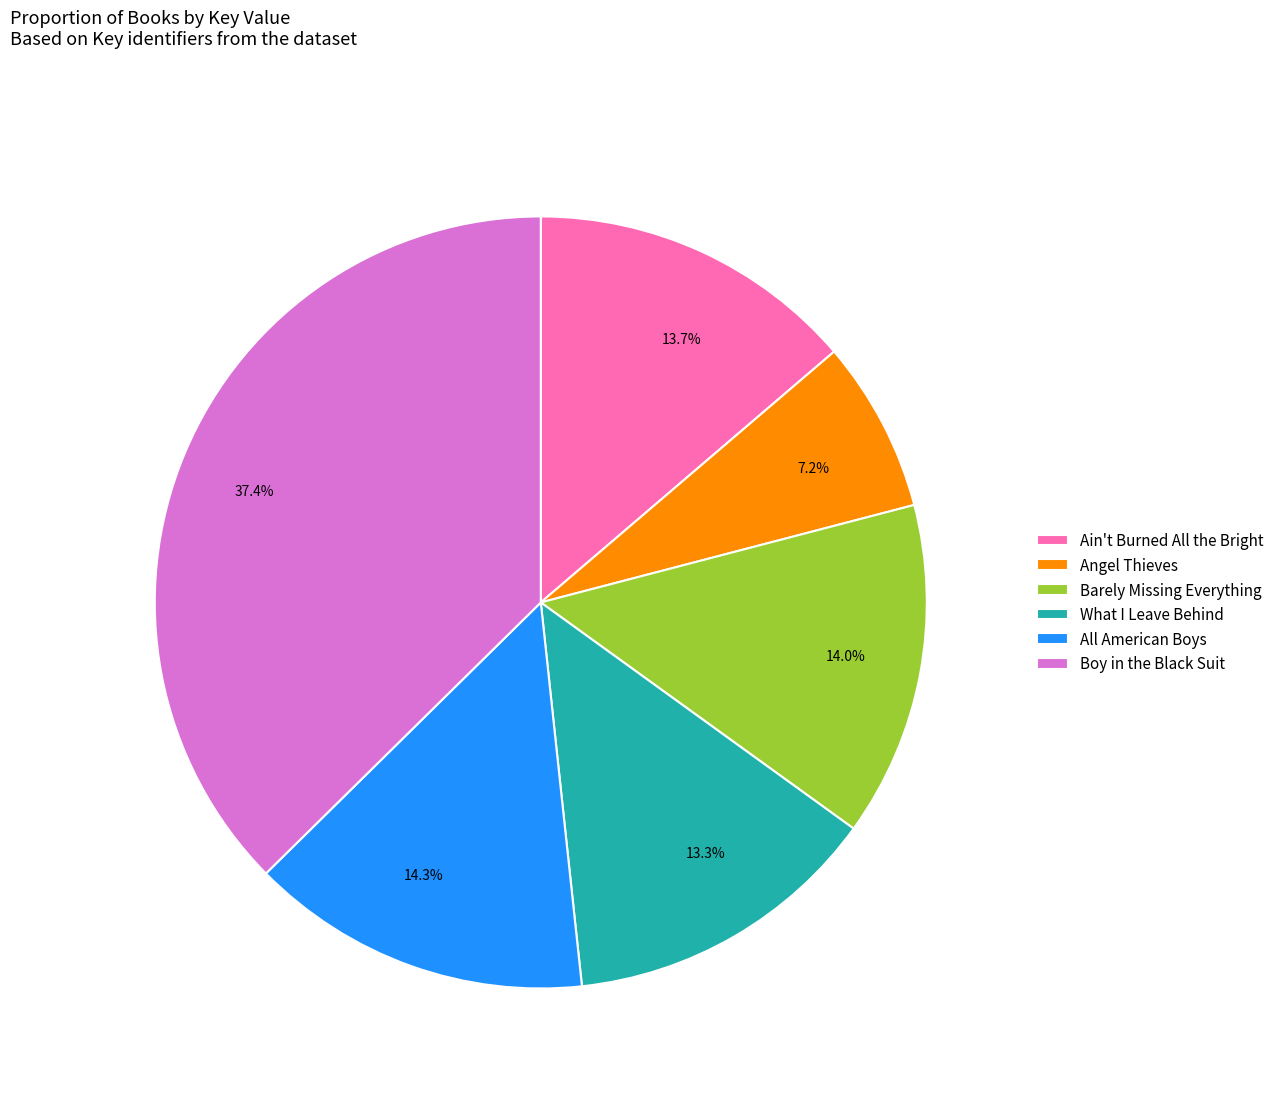

Is it true that Ain't Burned All the Bright is 14% of the pie?

True